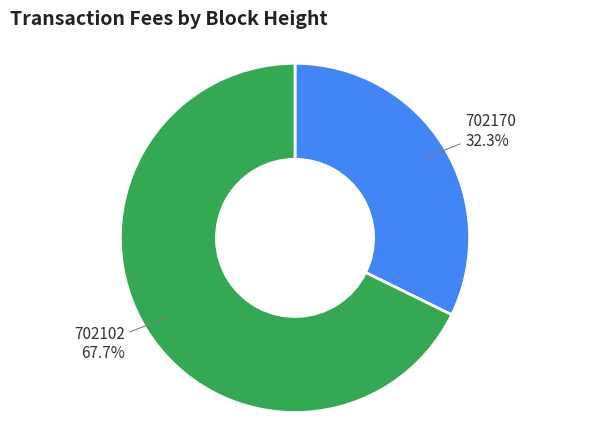

Is there a majority slice in this chart?

Yes